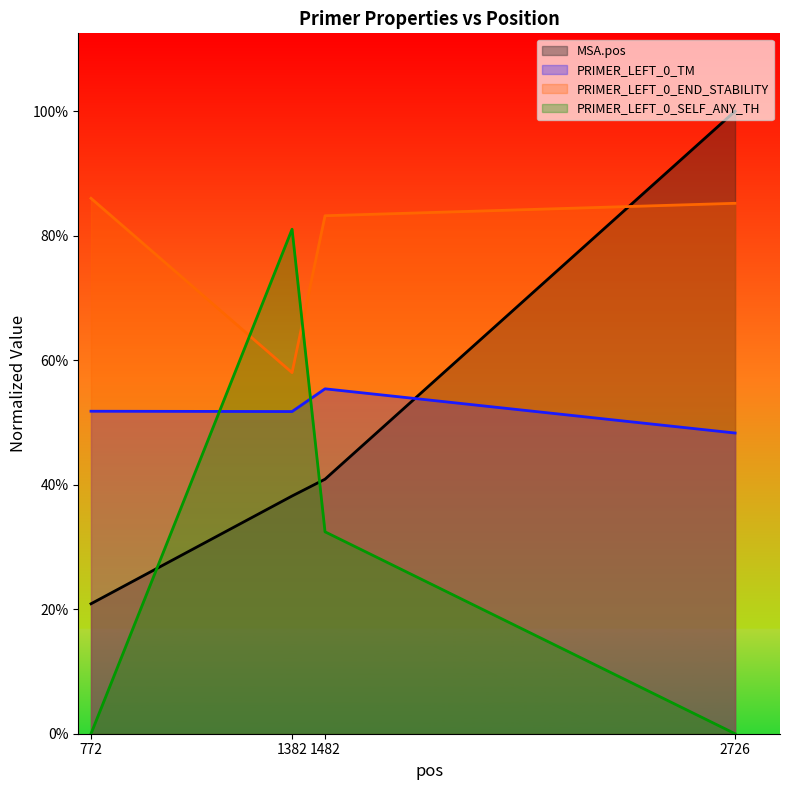

How many values in the MSA.pos series are below 1635?

2